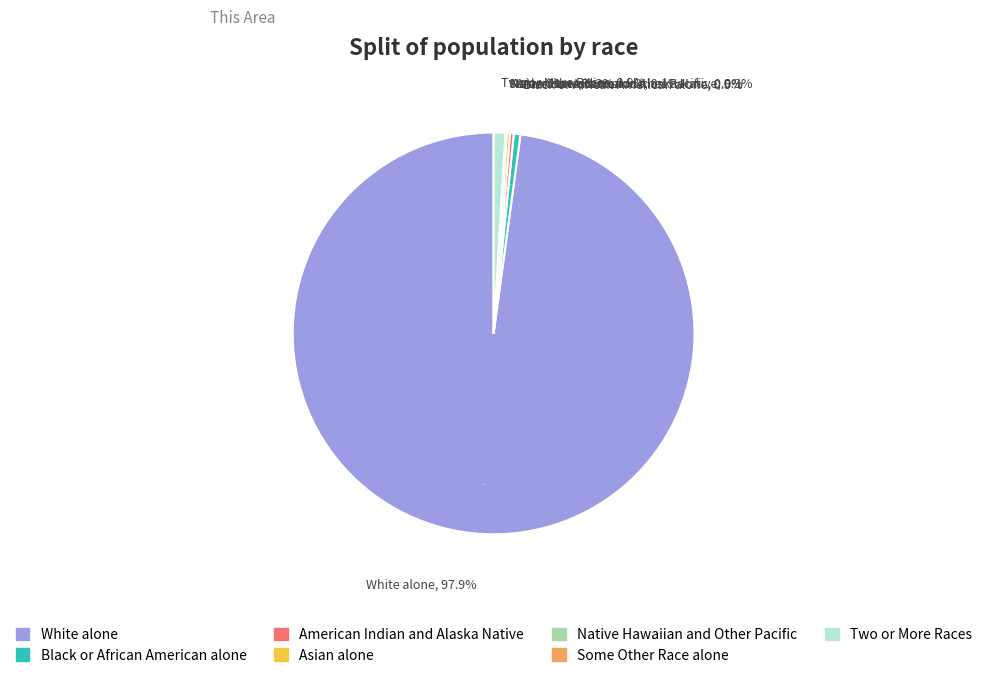

Does any single category account for the majority?

Yes